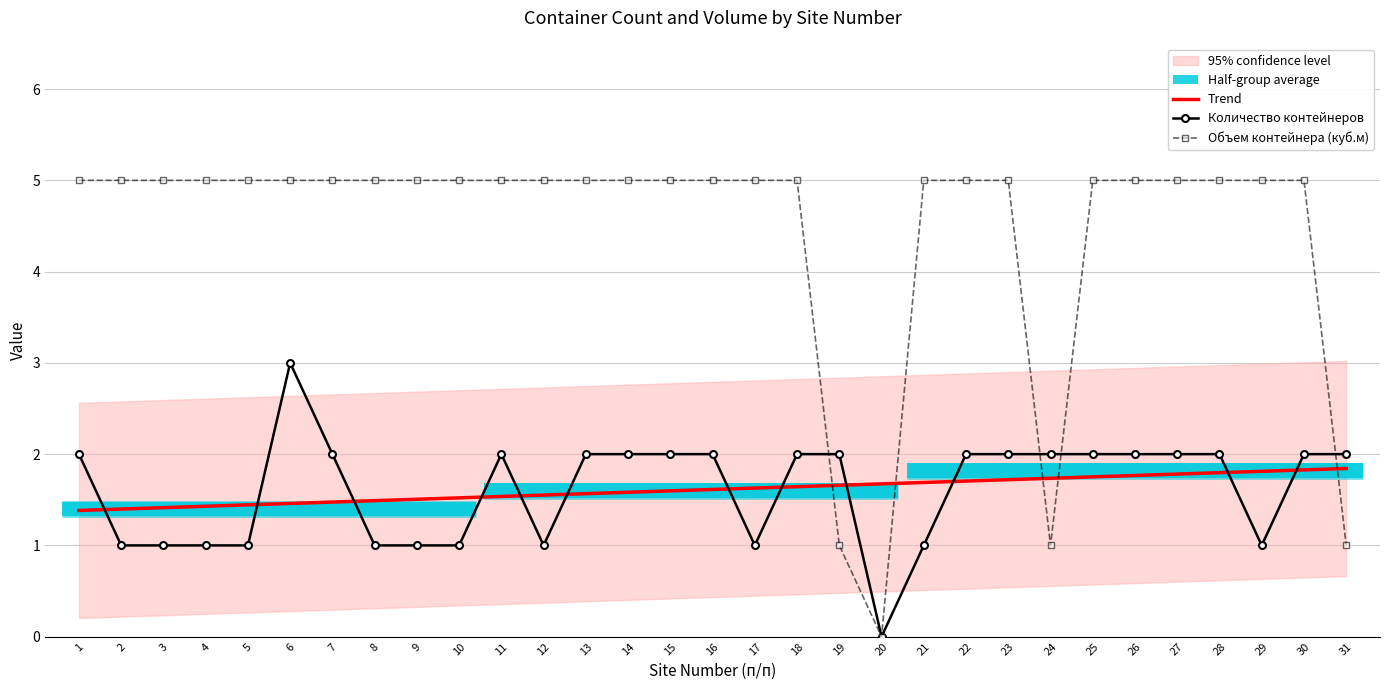

What is the greatest value displayed?

5.0